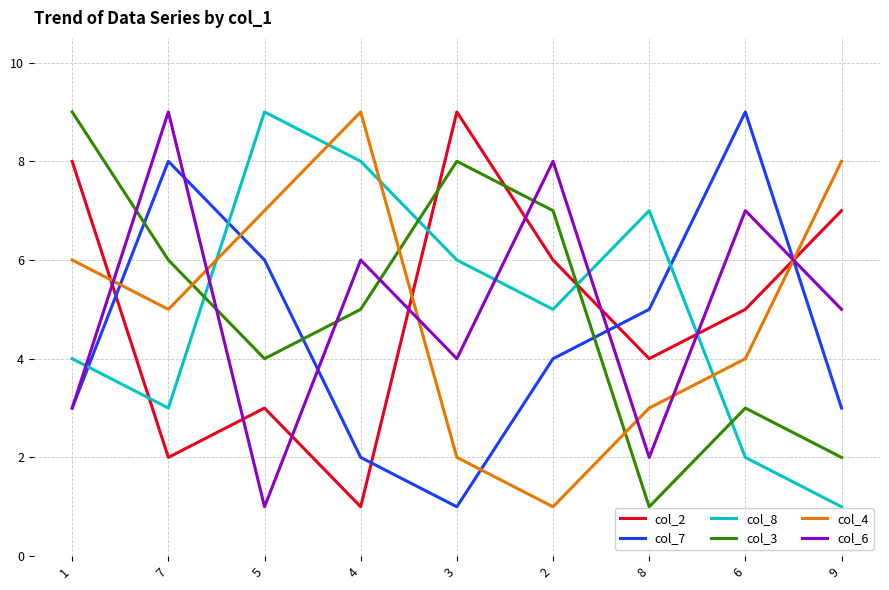

Between which two adjacent categories do col_7 and col_4 first intersect?

1 and 7